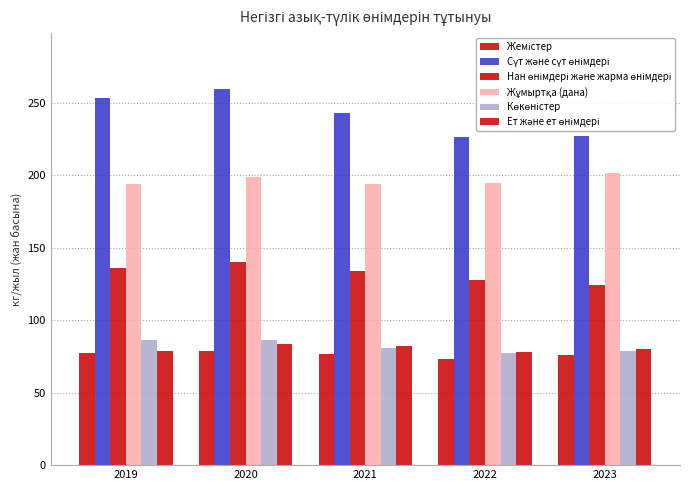

Which series has the largest total across all categories?

Сүт және сүт өнімдері